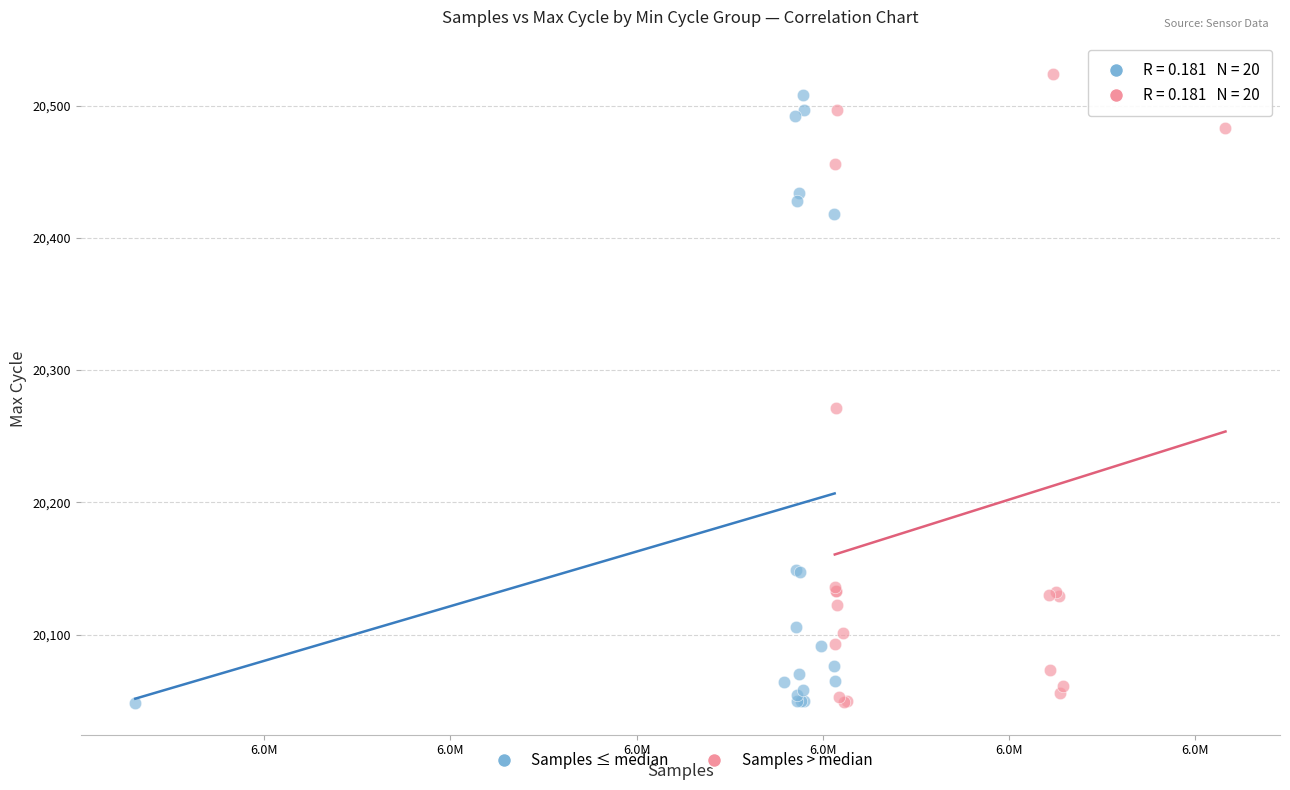

What are all the series names shown in the legend?

Samples ≤ median, Samples > median